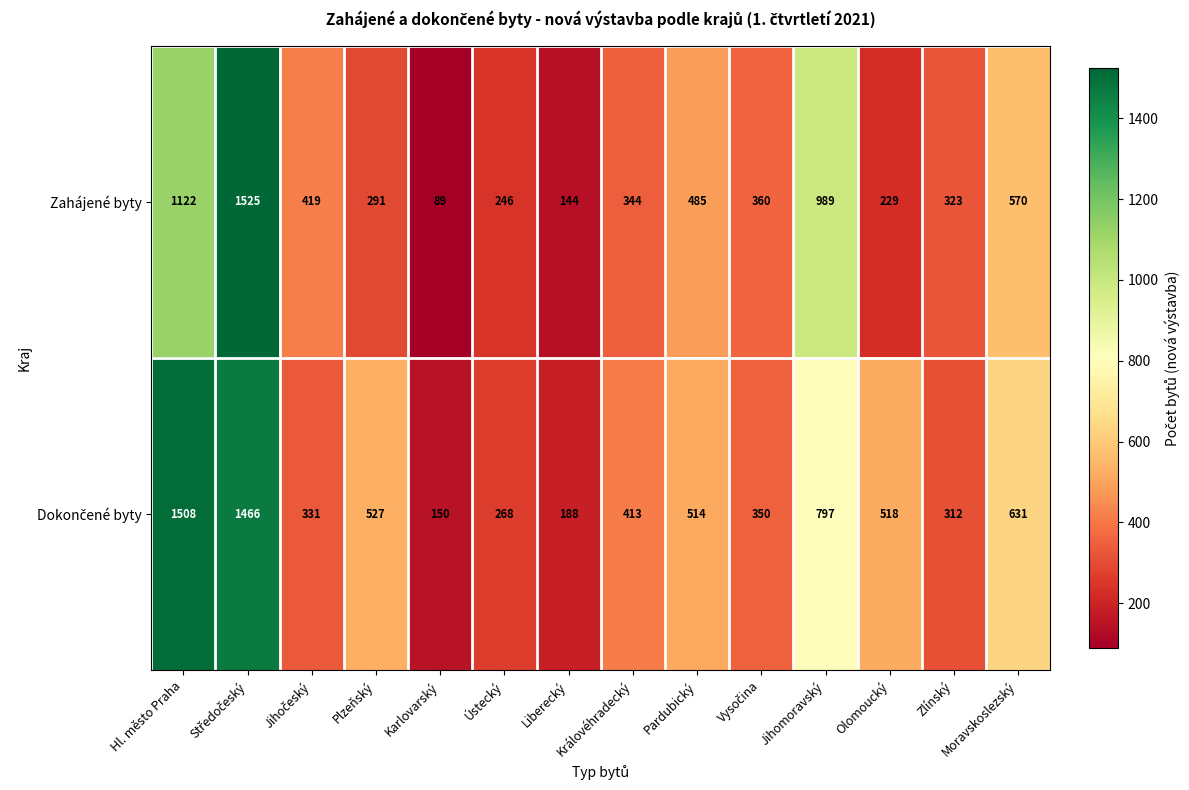

What is the difference between the maximum and second lowest values in the Zahájené byty series?

1381